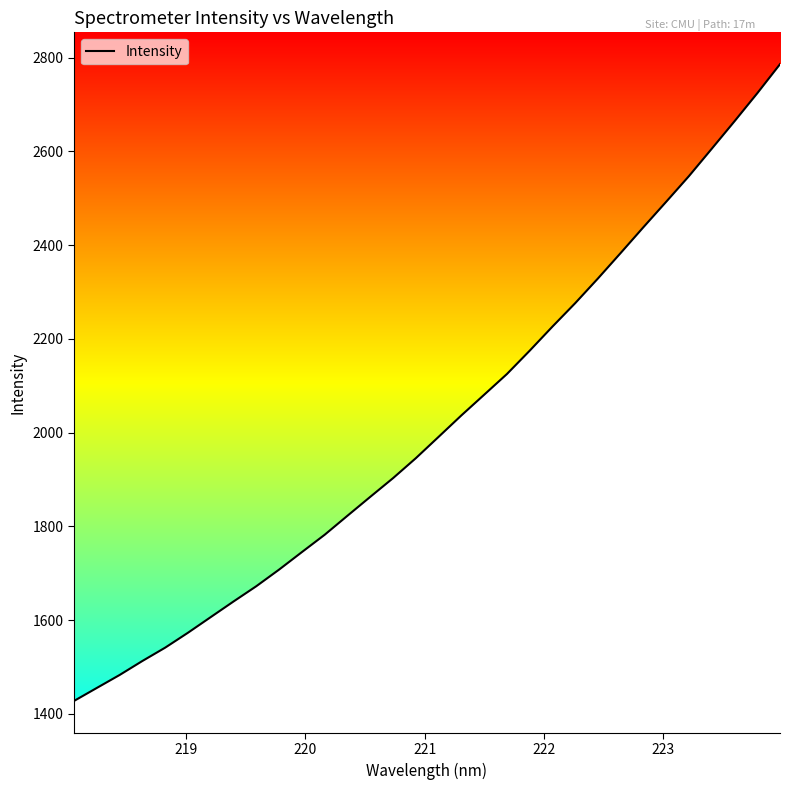

What is the smallest value displayed?

1427.4